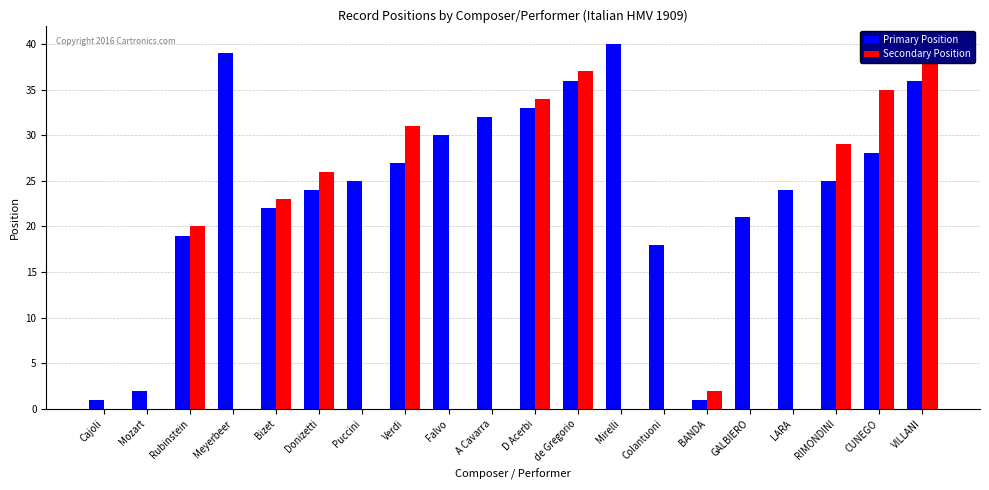

Reading right to left, transcribe all the data shown in this chart.

Primary Position: 36	28	25	24	21	1	18	40	36	33	32	30	27	25	24	22	39	19	2	1
Secondary Position: 38	35	29	0	0	2	0	0	37	34	0	0	31	0	26	23	0	20	0	0